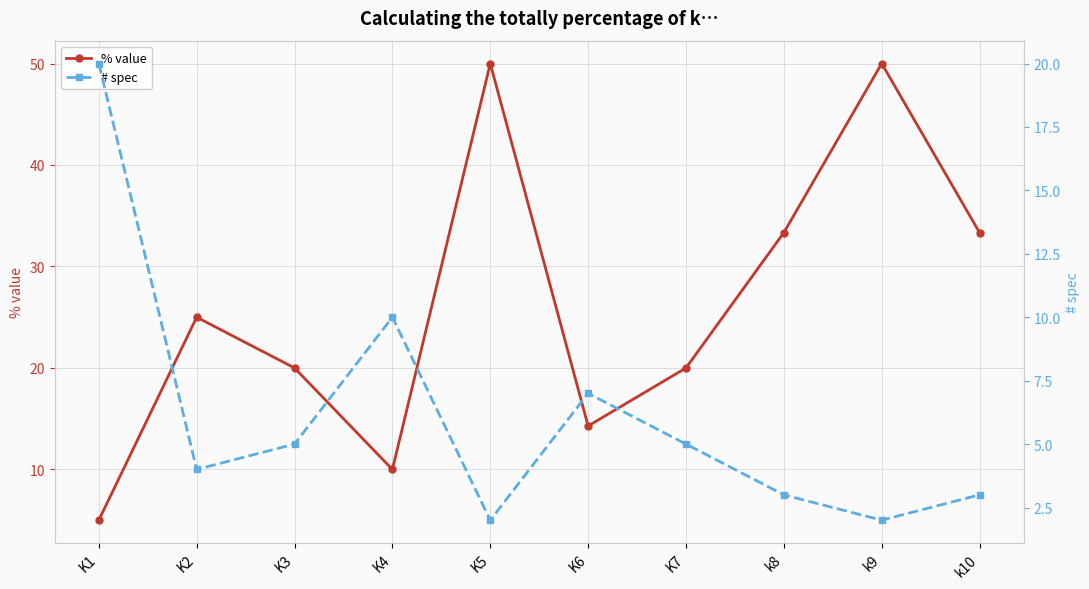

Between K1 and K5, which series saw the biggest shift?

% value